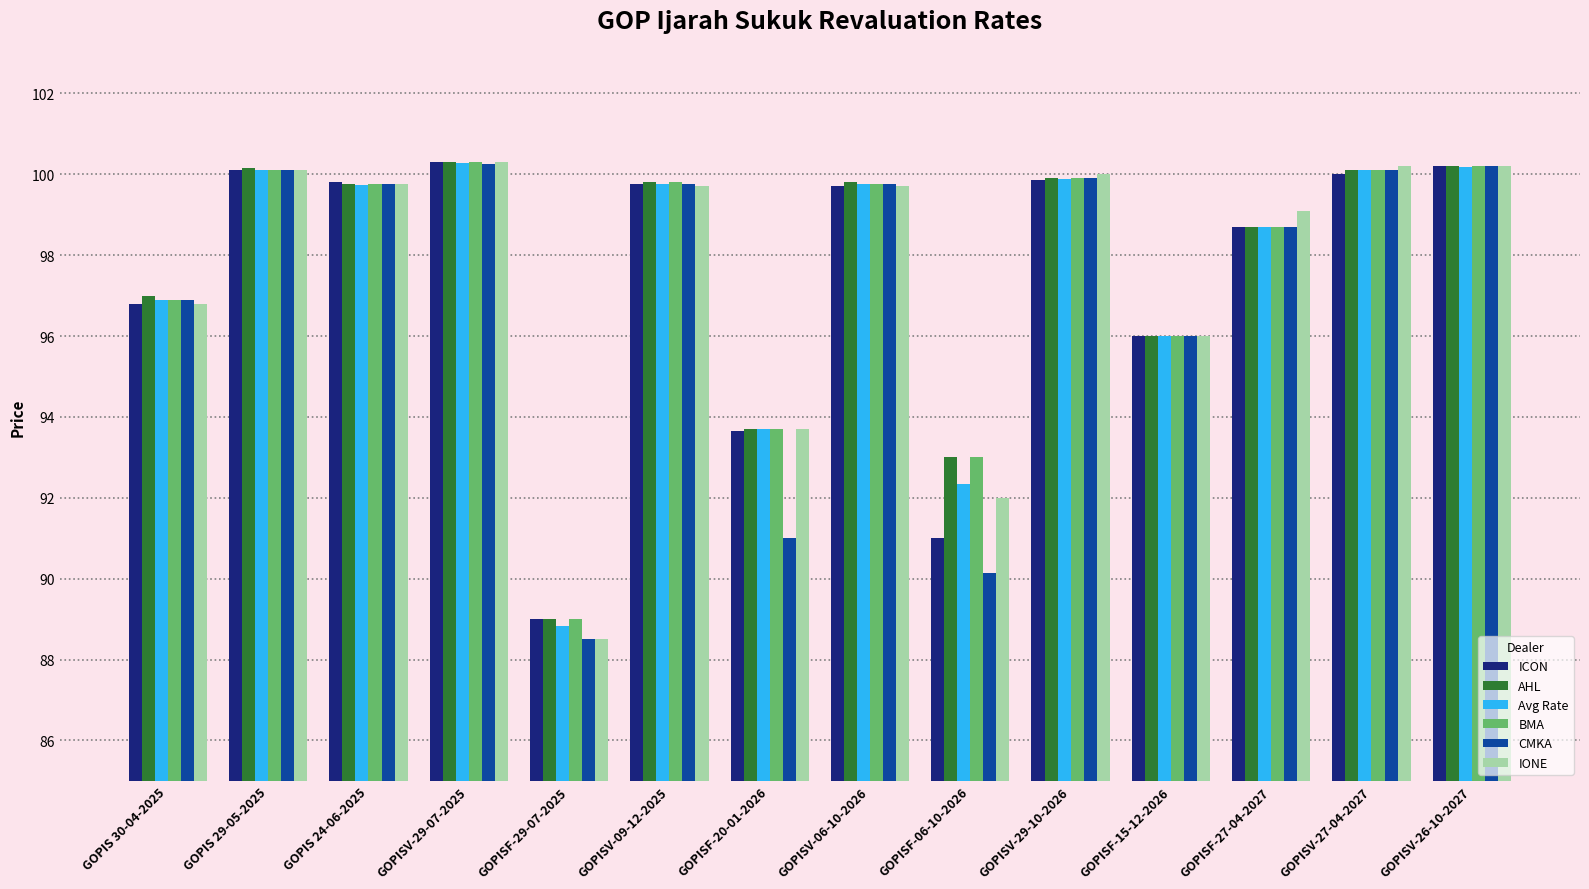

At which category does the chart reach its minimum across all series?

GOPISF-29-07-2025